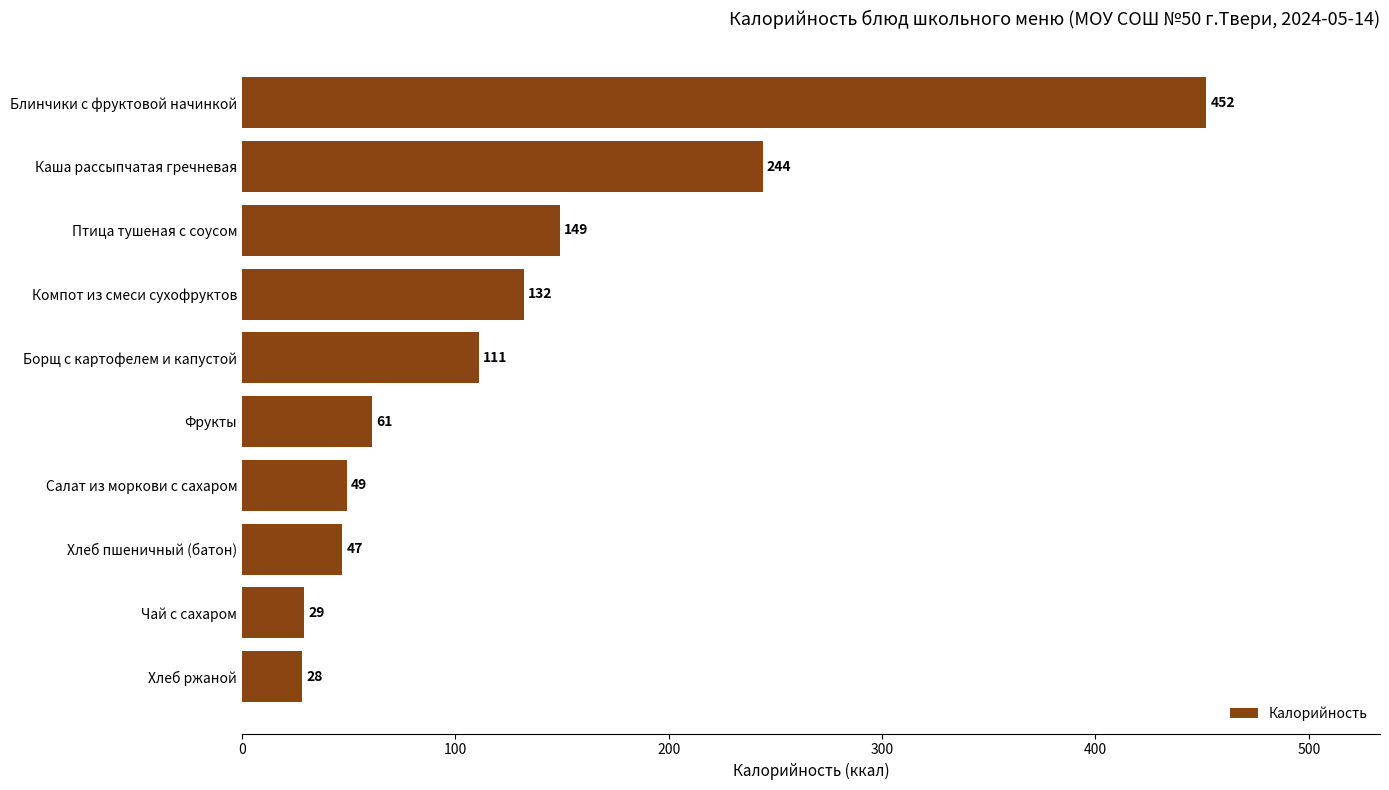

How many data points does each series have?

10